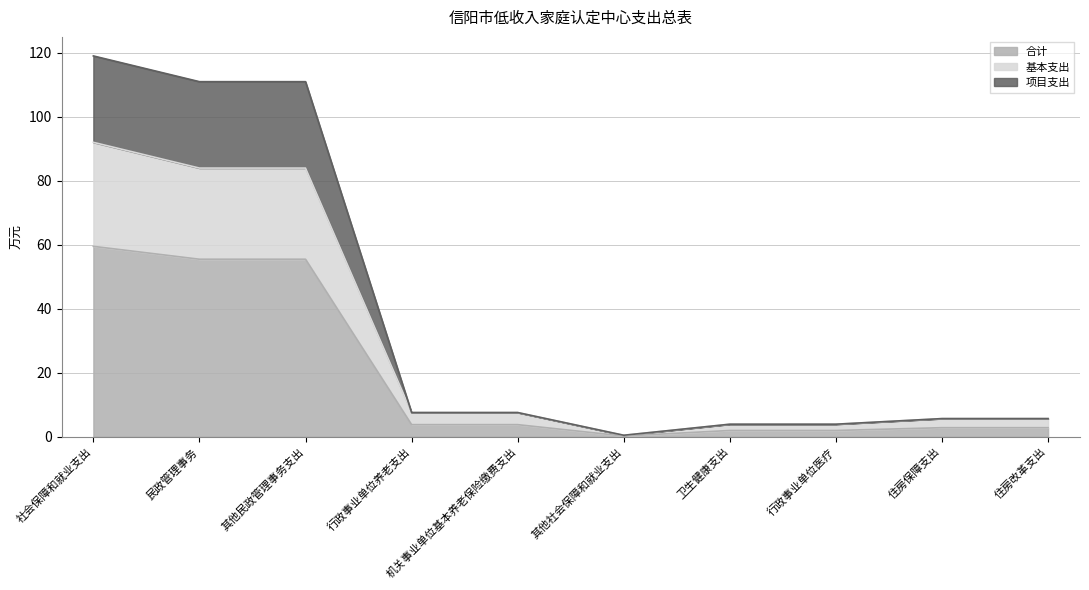

True or false: 项目支出 has more than 1 points higher than both neighbors.

False